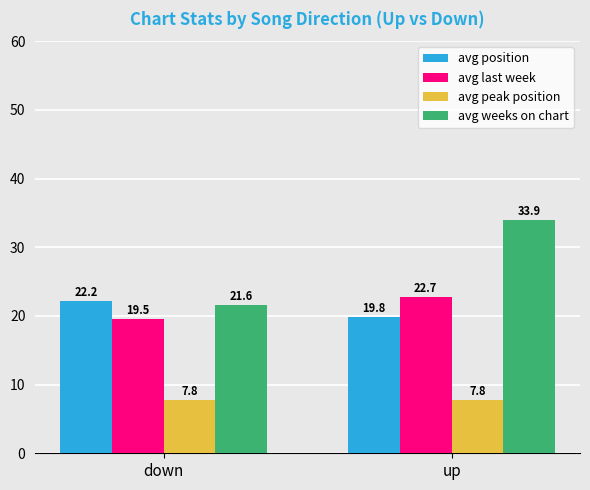

Are the bars grouped side by side (vs. stacked)?

Yes